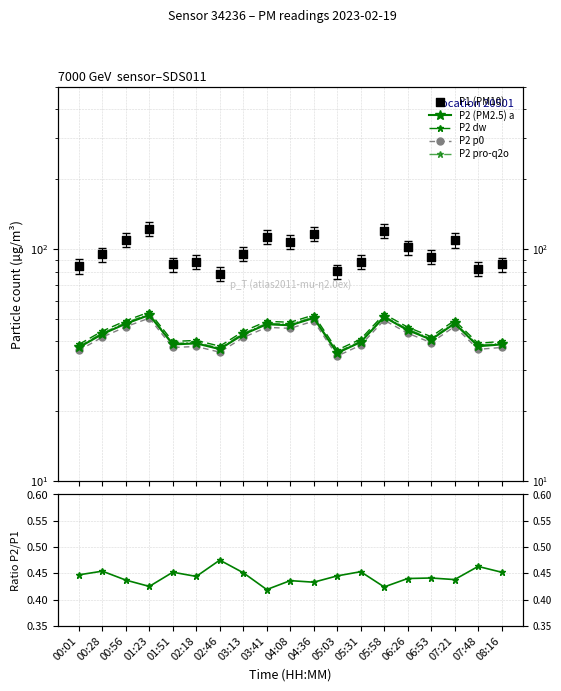

At which category is the sum across all series the highest?

01:23